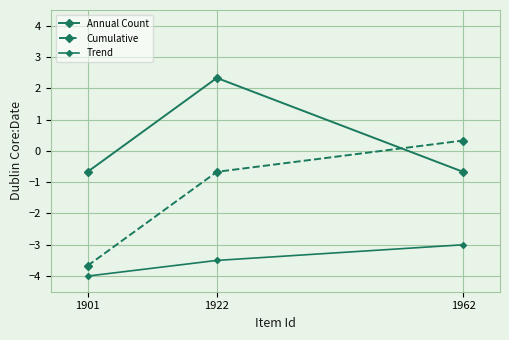

Is the value of Trend at 1922 greater than the value of Annual Count at 1901?

No